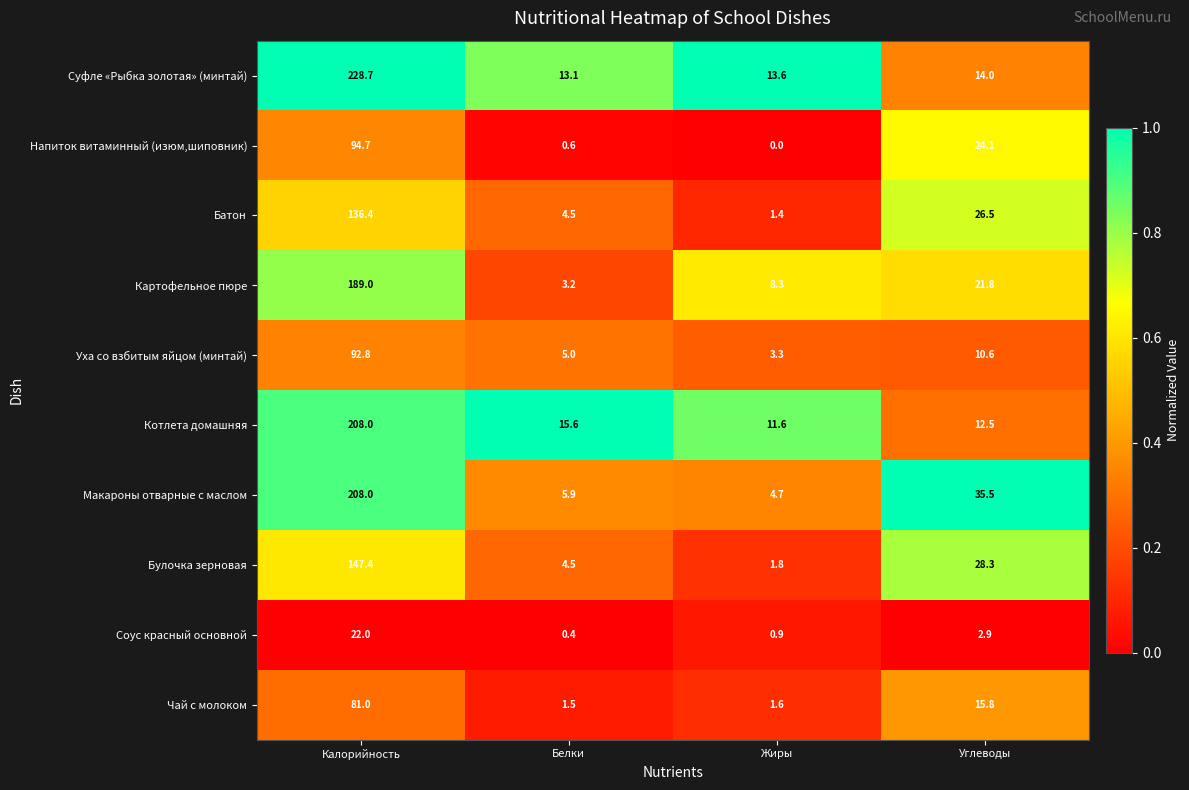

Where is Батон nearest to the value 68?

Углеводы